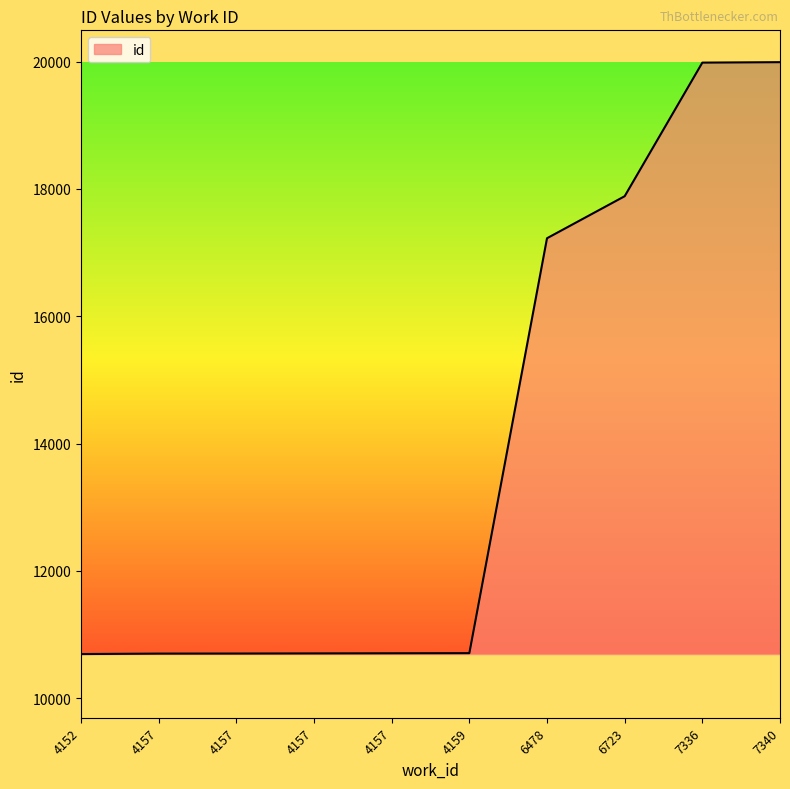

How many values are below 10709?

5